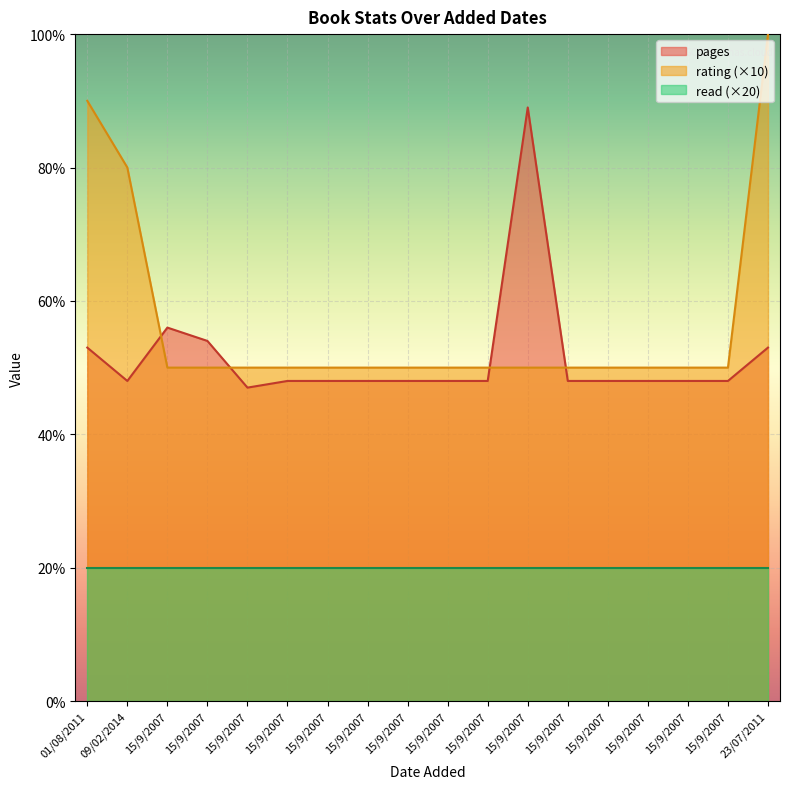

What are all the series names shown in the legend?

pages, rating (×10), read (×20)